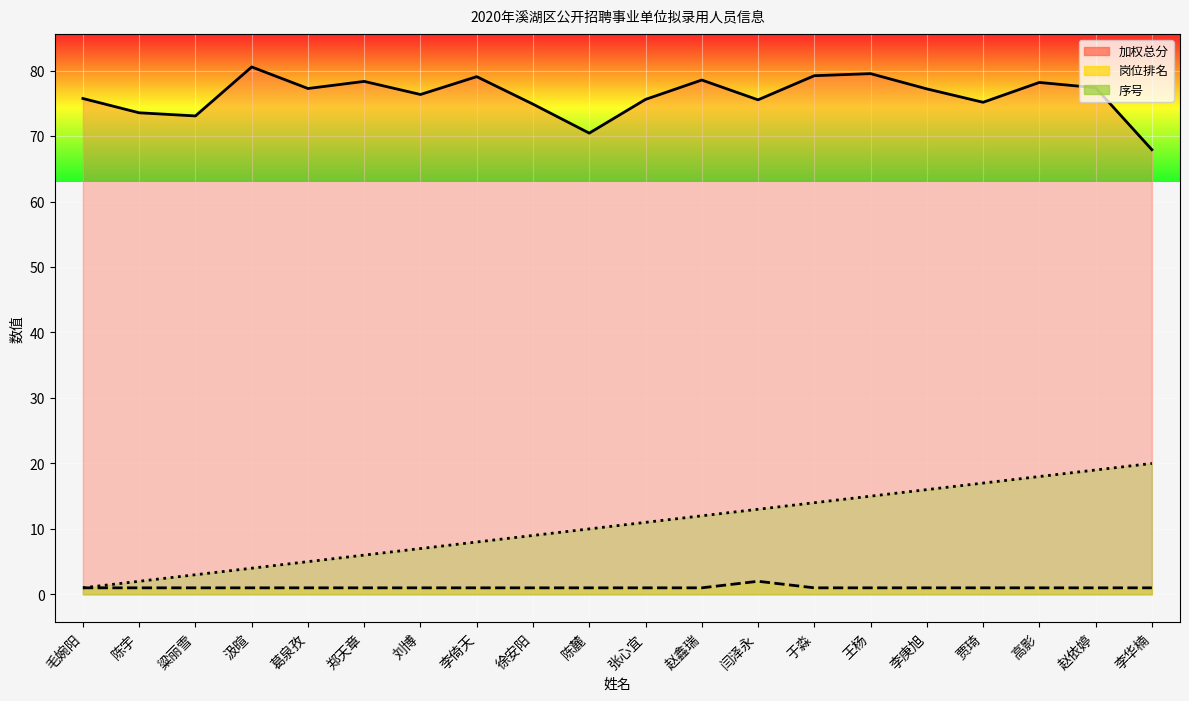

How many 岗位排名 values are between 1 and 2?

20